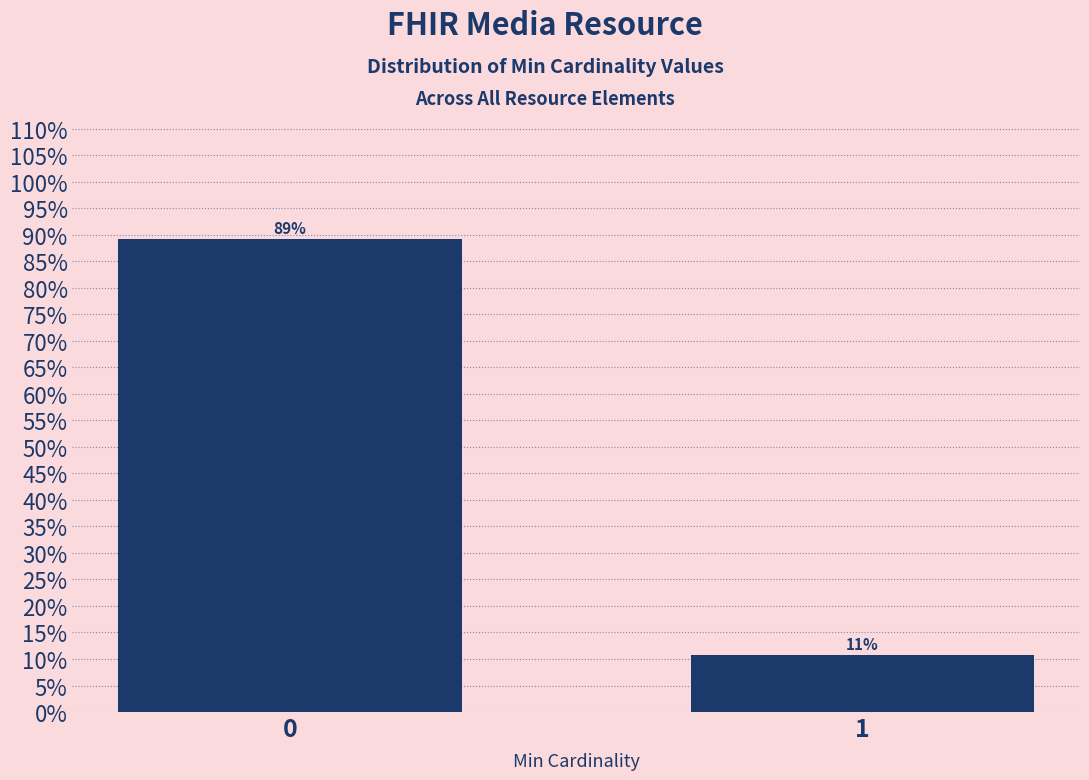

What is the value of the 2nd bar from the left?

10.8